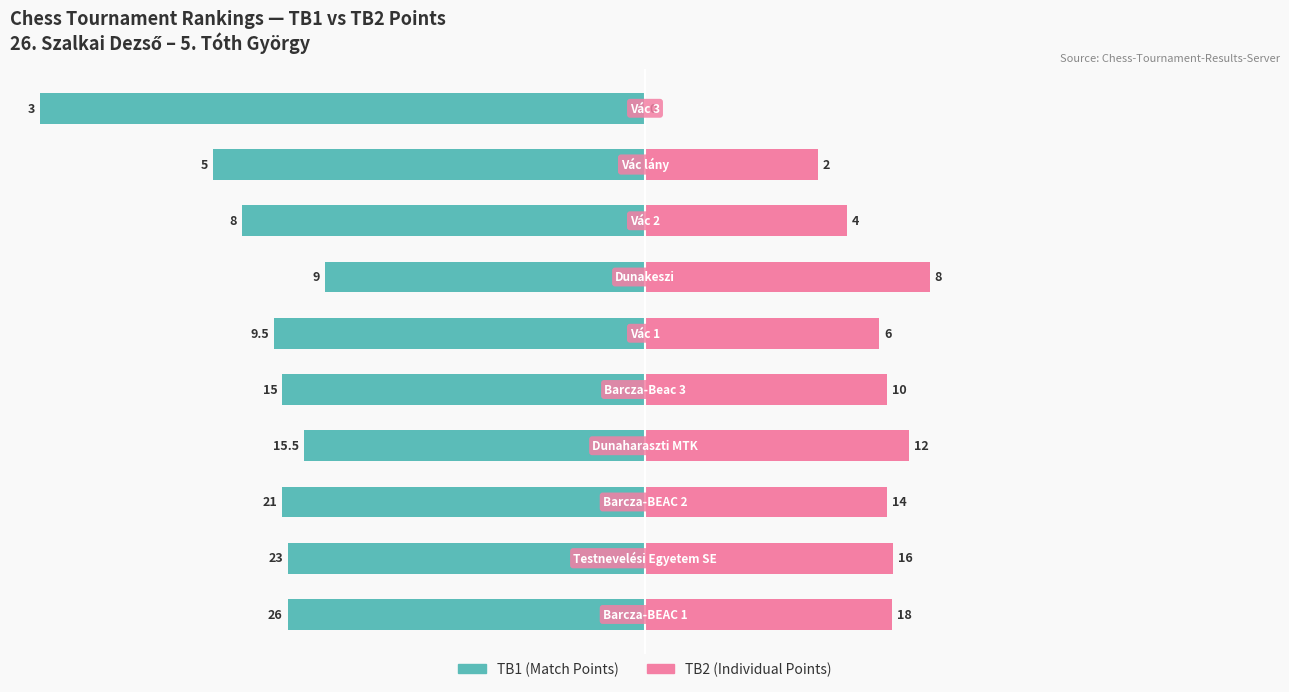

Which series has the largest range (max minus min)?

TB1 (Match Points)